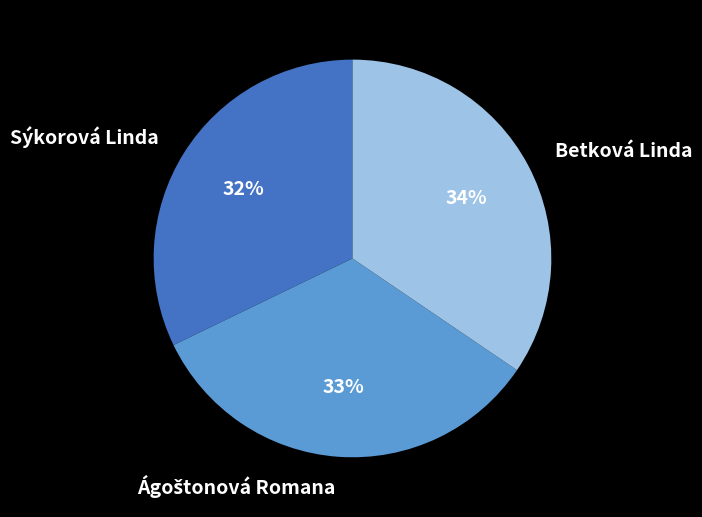

What percentage is the Sýkorová Linda slice, to the nearest percent?

32%